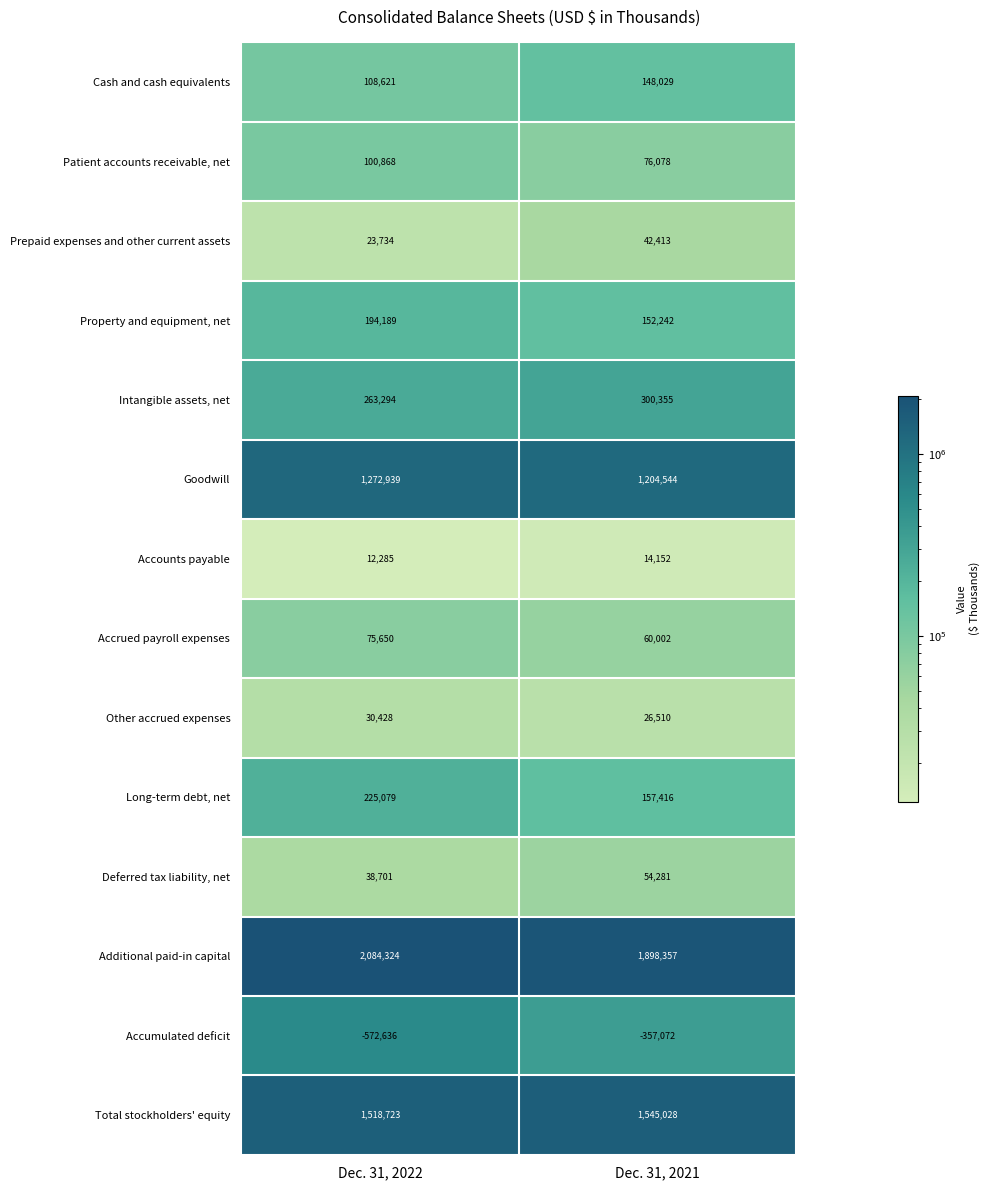

How many data points does each series have?

2